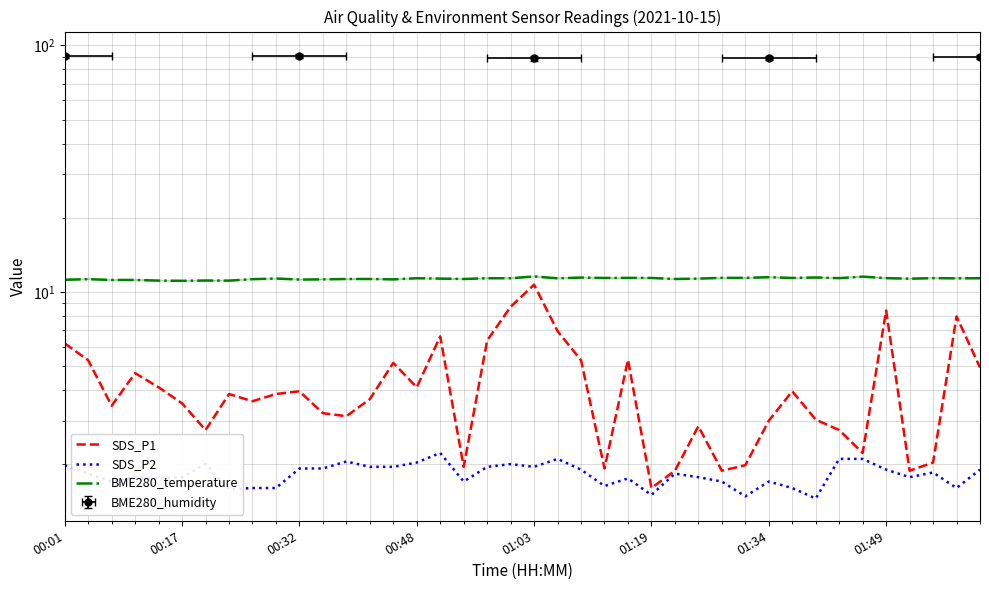

True or false: SDS_P1 and BME280_temperature cross at least once.

False